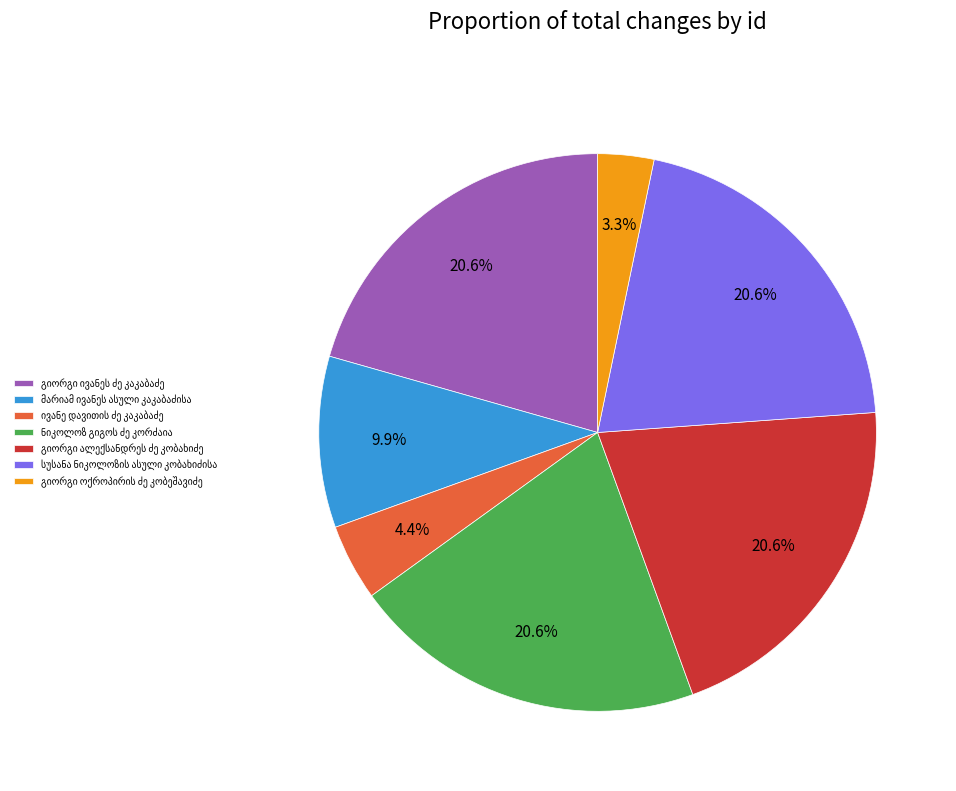

Is there a majority slice in this chart?

No